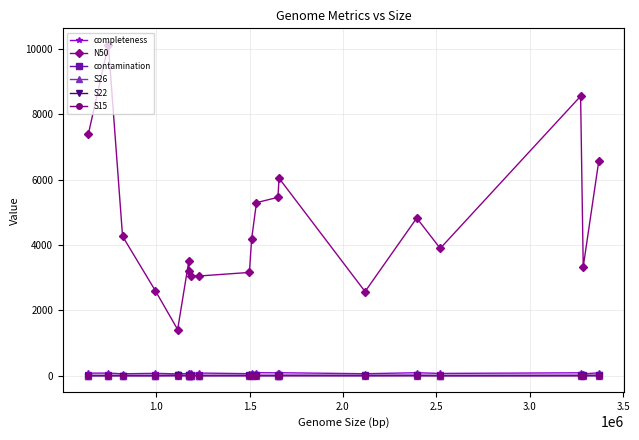

What is the value of the completeness point at the 2nd from the left?

76.6